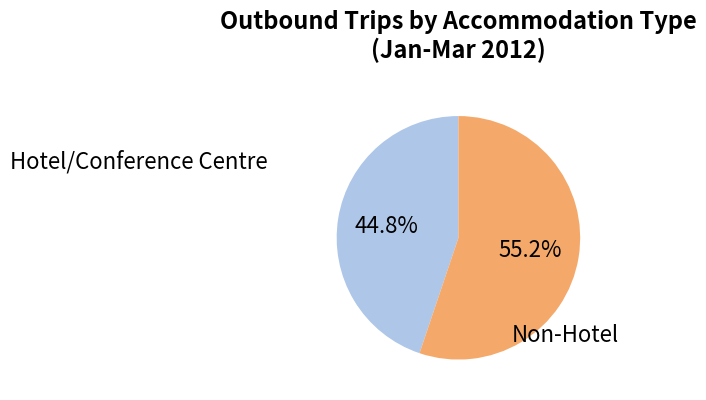

Does any single category account for the majority?

Yes